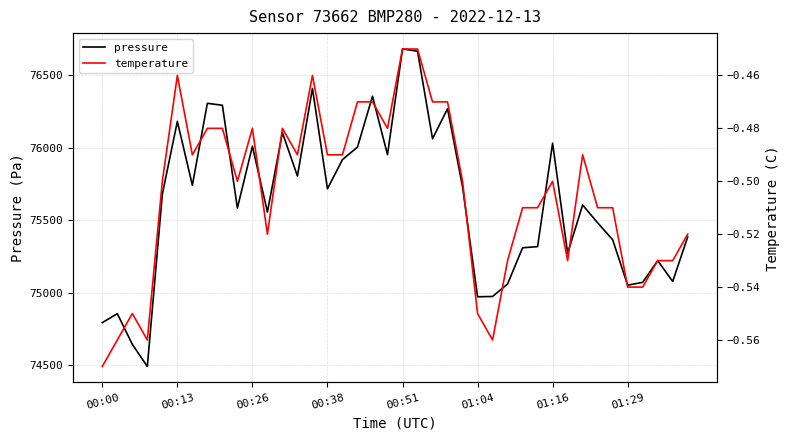

Reading right to left, list all the values displayed in this chart.

pressure: 75385.5	75078.8	75222.8	75072.6	75053.0	75366.5	75483.2	75606.2	75273.2	76032.5	75319.1	75310.9	75061.2	74974.9	74973.0	75731.9	76270.3	76063.2	76667.4	76682.6	75953.4	76356.2	76005.7	75919.4	75717.9	76410.5	75805.8	76105.0	75557.8	76011.5	75584.8	76294.4	76307.7	75742.6	76183.1	75680.8	74492.2	74644.8	74856.3	74794.5
temperature: -0.5	-0.5	-0.5	-0.5	-0.5	-0.5	-0.5	-0.5	-0.5	-0.5	-0.5	-0.5	-0.5	-0.6	-0.6	-0.5	-0.5	-0.5	-0.5	-0.5	-0.5	-0.5	-0.5	-0.5	-0.5	-0.5	-0.5	-0.5	-0.5	-0.5	-0.5	-0.5	-0.5	-0.5	-0.5	-0.5	-0.6	-0.6	-0.6	-0.6